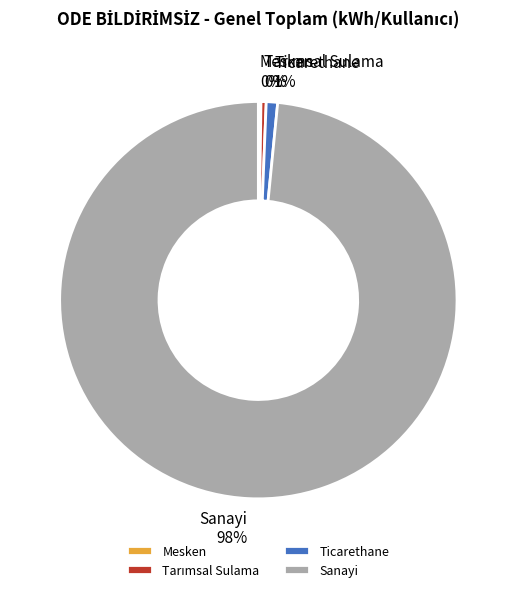

To the nearest percent, what is the average slice percentage?

25%